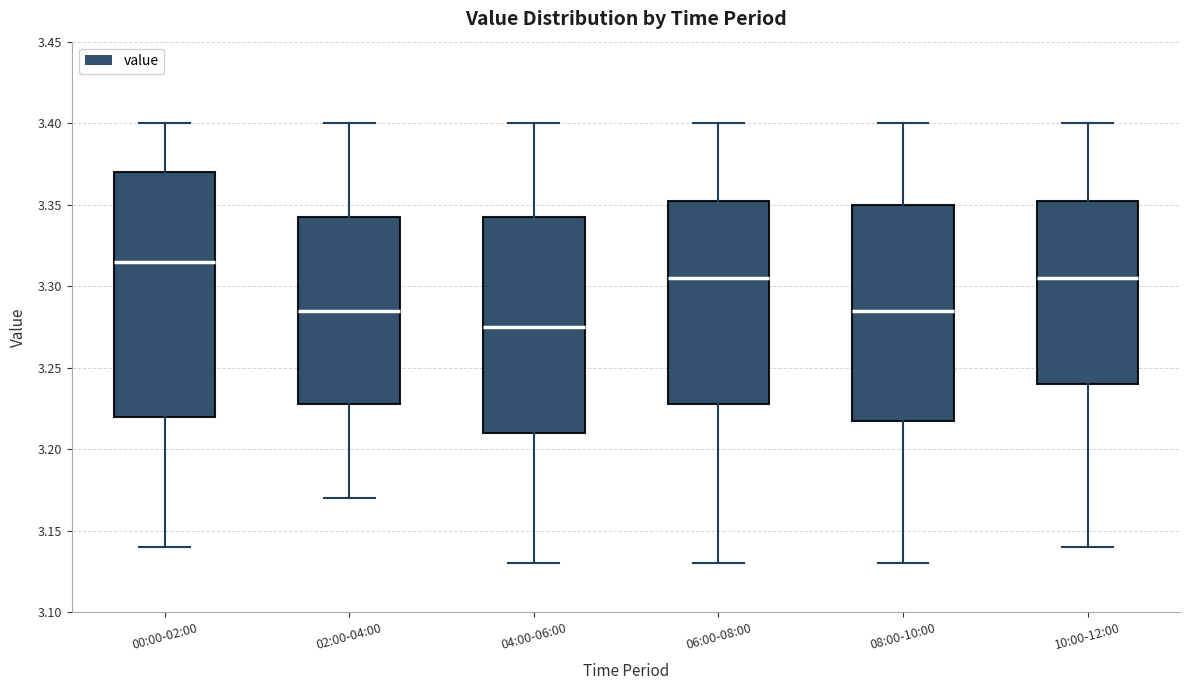

Which box is the tallest, from its lower edge to its upper edge?

00:00-02:00